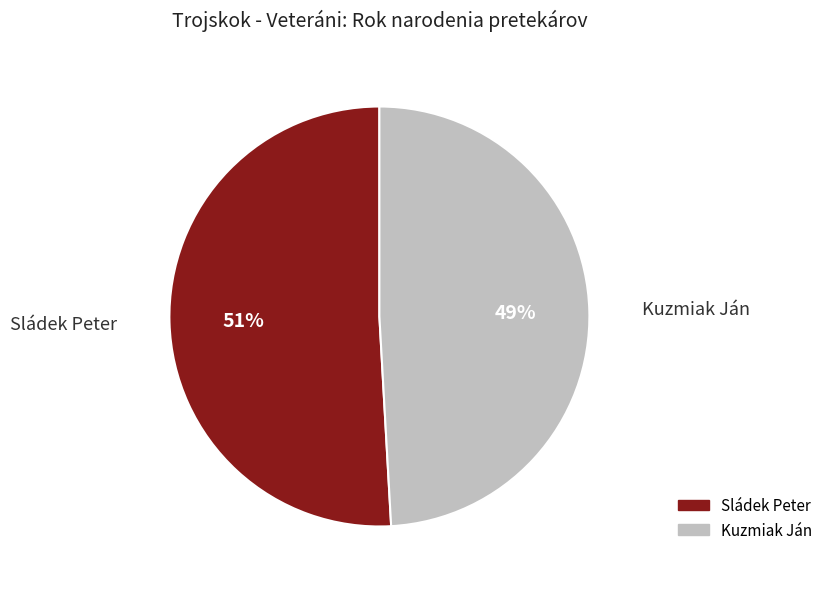

Which slice is the smallest?

Kuzmiak Ján